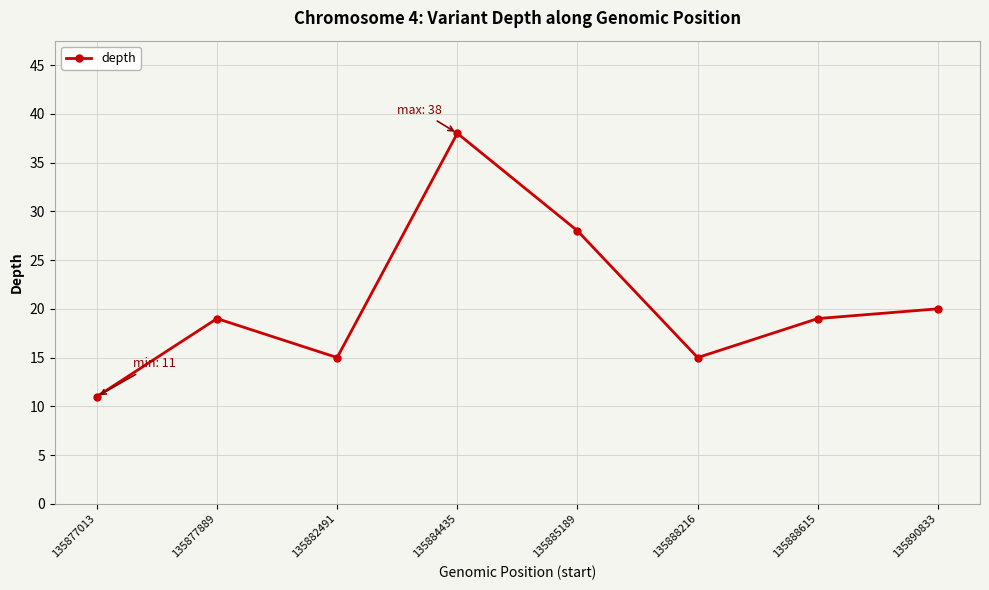

What is the value of the 4th point from the left?

38